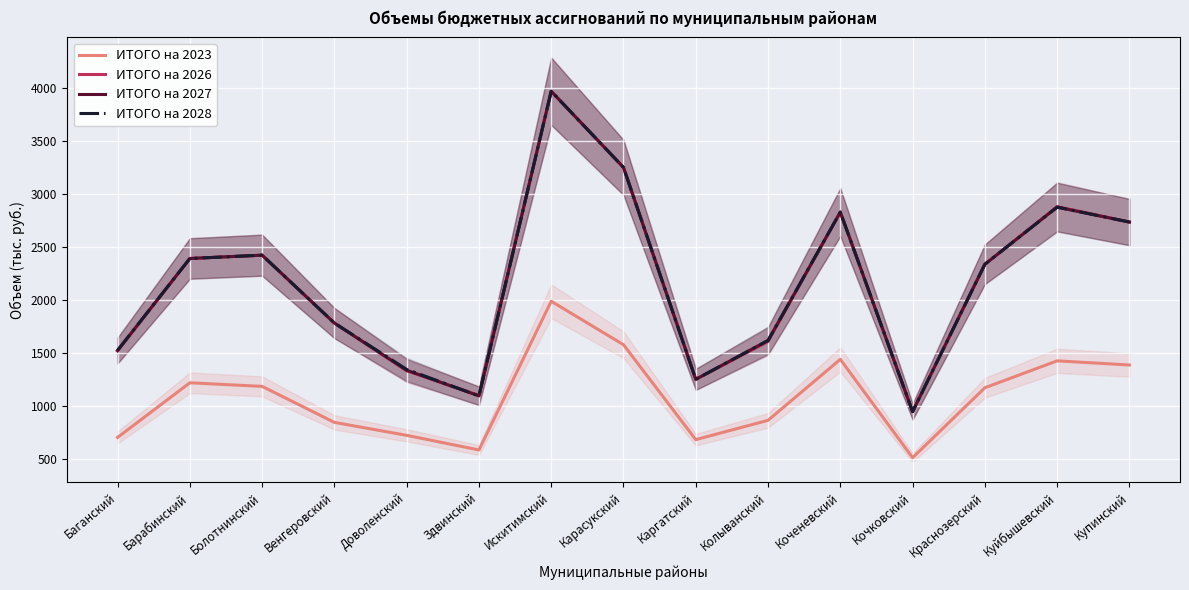

How many data points in ИТОГО на 2026 are above 2335?

8